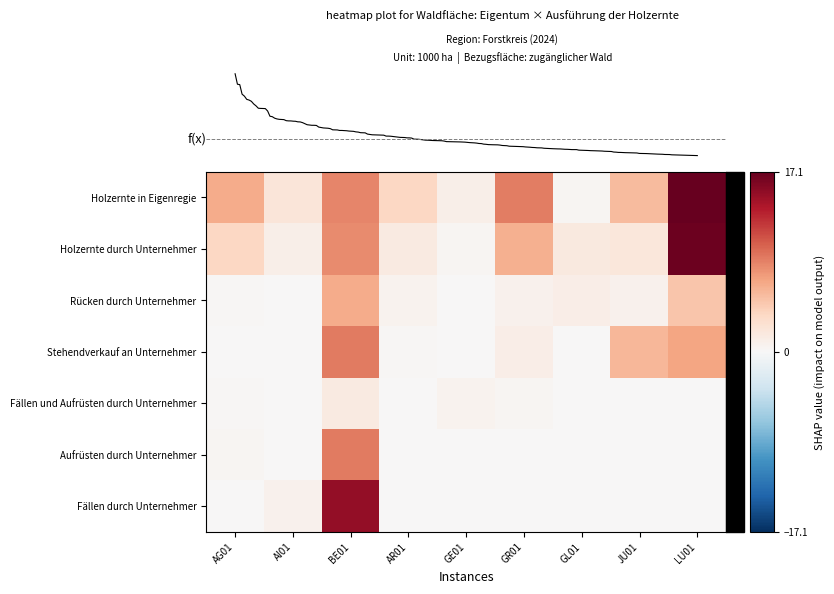

What is the total value across all series at AR01?

5.8